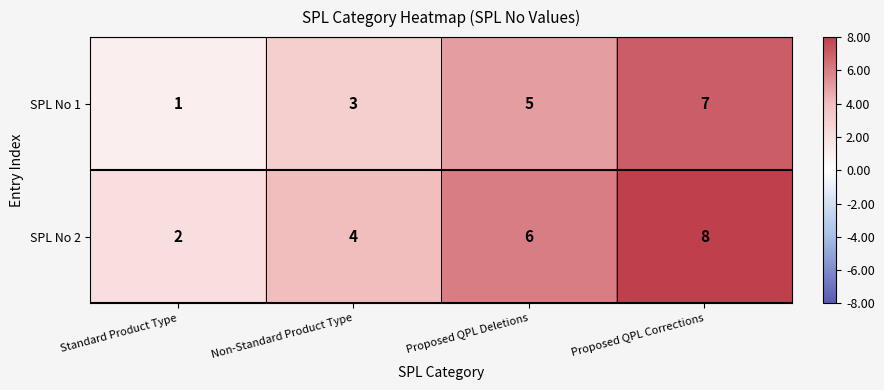

Where is SPL No 1 nearest to the value 4?

Non-Standard Product Type